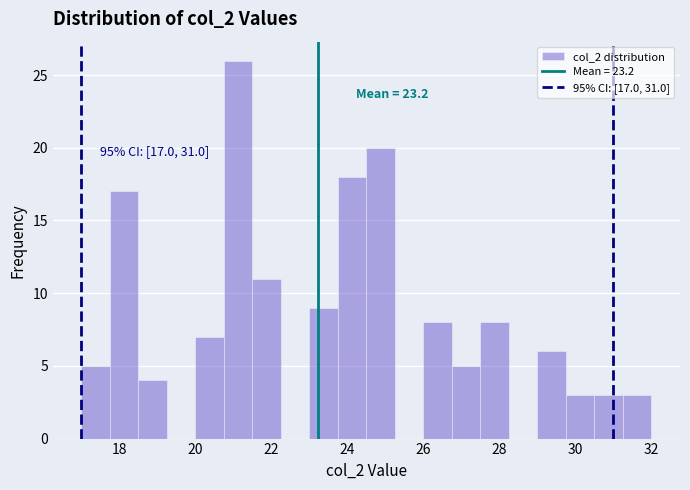

Around what value on the x-axis is the tallest bar? Give the approximate position of its centre, as read against the axis.

21.2